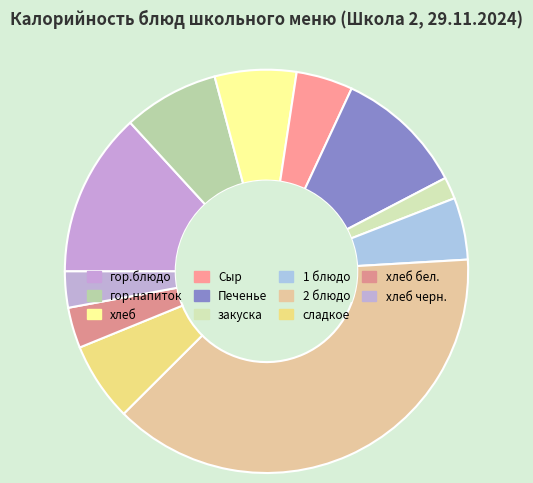

What is the smallest slice in the pie chart?

закуска